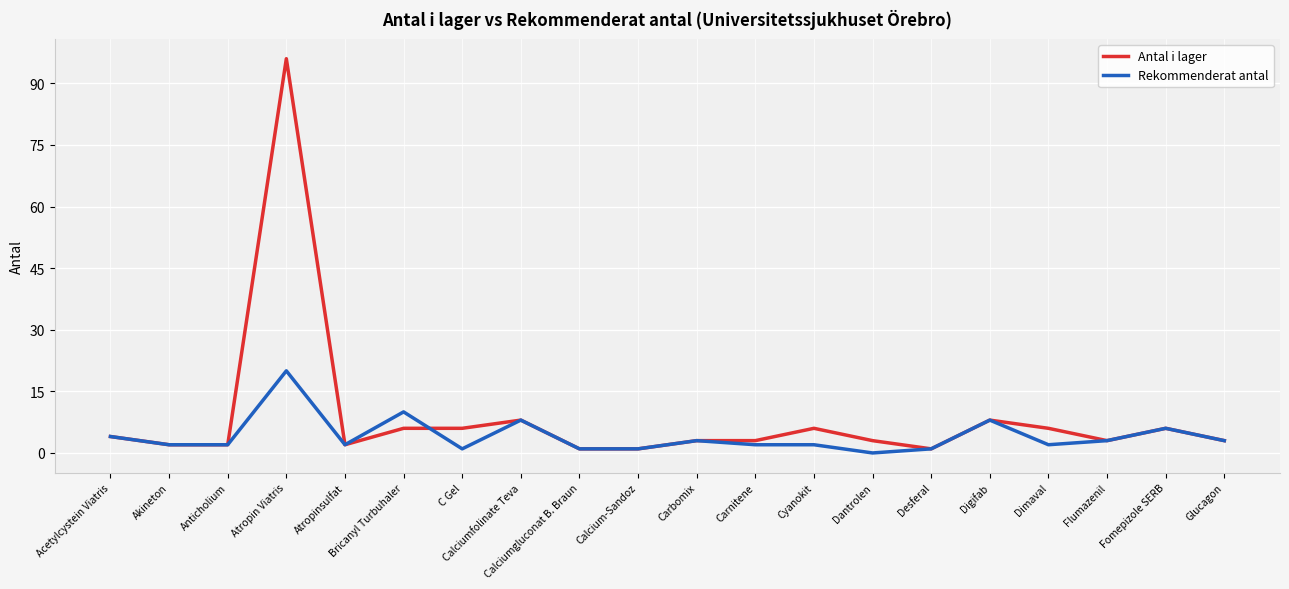

Reading left to right, transcribe all the data shown in this chart.

Antal i lager: Acetylcystein Viatris=4	Akineton=2	Anticholium=2	Atropin Viatris=96	Atropinsulfat=2	Bricanyl Turbuhaler=6	C Gel=6	Calciumfolinate Teva=8	Calciumgluconat B. Braun=1	Calcium-Sandoz=1	Carbomix=3	Carnitene=3	Cyanokit=6	Dantrolen=3	Desferal=1	Digifab=8	Dimaval=6	Flumazenil=3	Fomepizole SERB=6	Glucagon=3
Rekommenderat antal: Acetylcystein Viatris=4	Akineton=2	Anticholium=2	Atropin Viatris=20	Atropinsulfat=2	Bricanyl Turbuhaler=10	C Gel=1	Calciumfolinate Teva=8	Calciumgluconat B. Braun=1	Calcium-Sandoz=1	Carbomix=3	Carnitene=2	Cyanokit=2	Dantrolen=0	Desferal=1	Digifab=8	Dimaval=2	Flumazenil=3	Fomepizole SERB=6	Glucagon=3